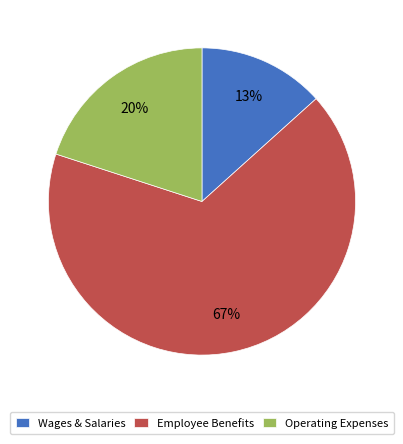

Which category has the biggest portion of the pie?

Employee Benefits